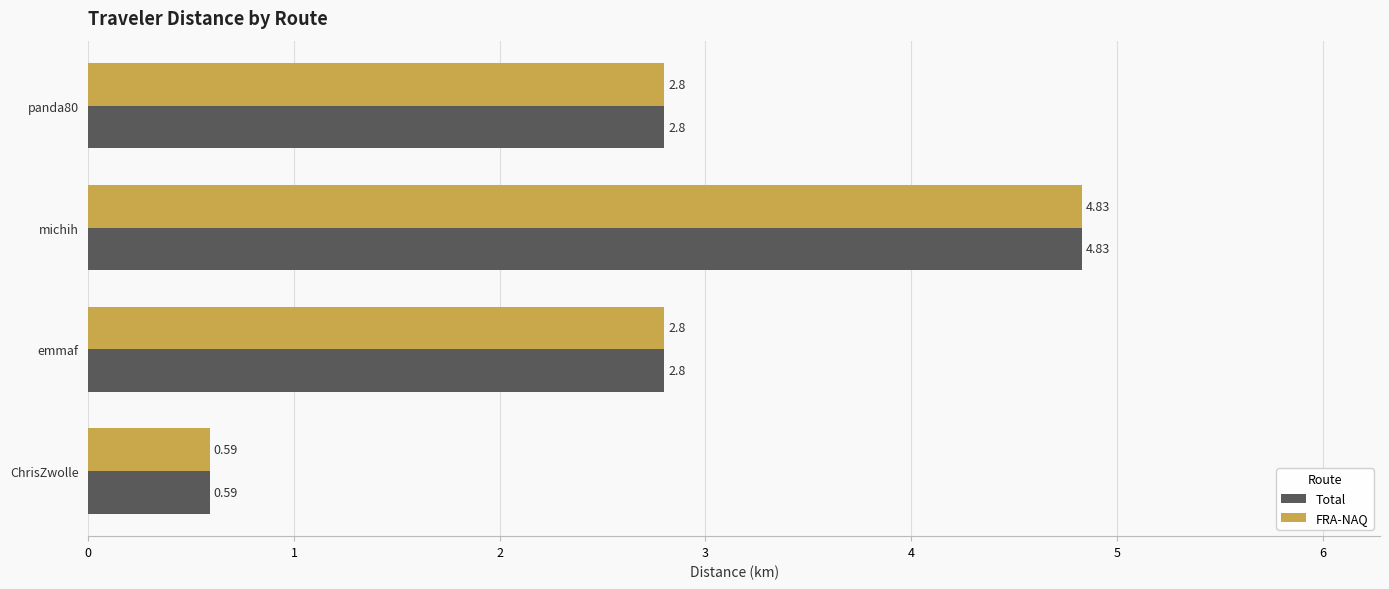

At which label does FRA-NAQ reach its peak?

michih